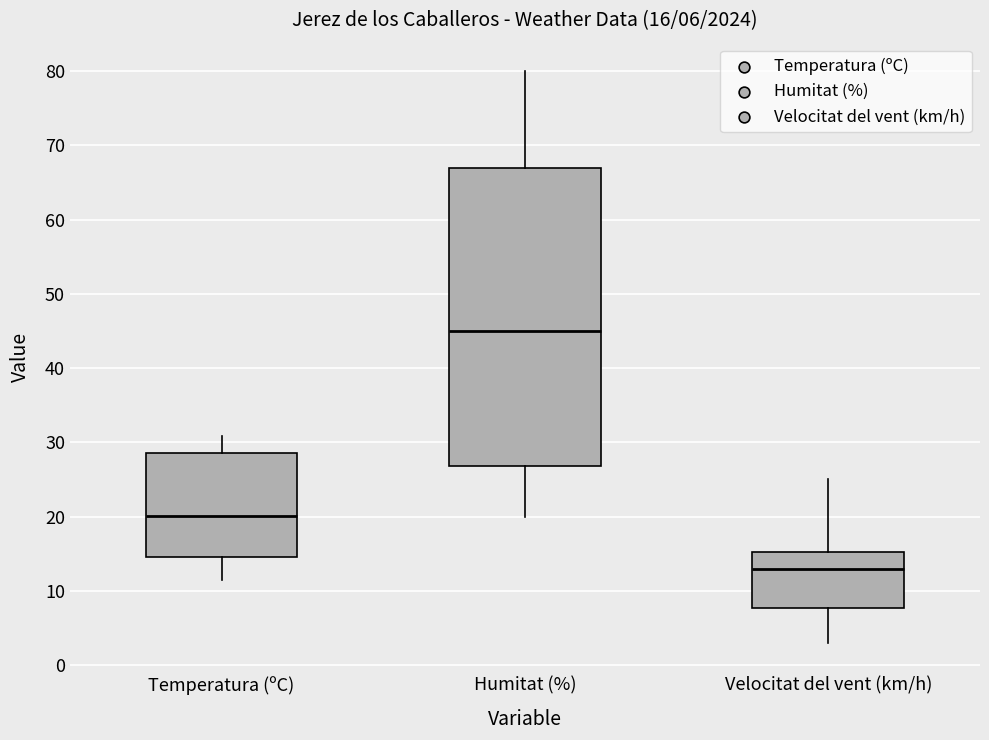

Which box has the highest median line?

Humitat (%)